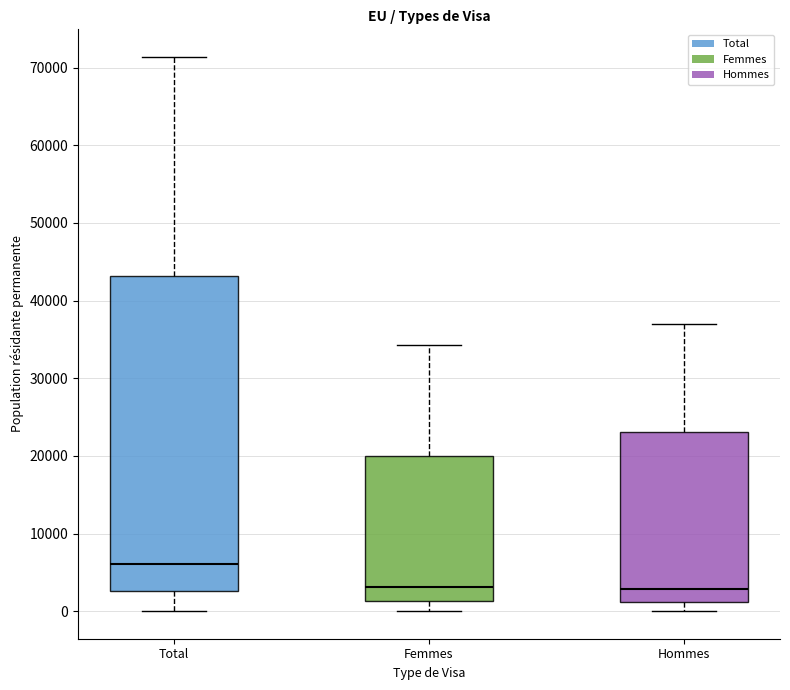

Reading left to right, transcribe this box plot: for each box, give where its median line is, the range the box spans, and where its two whiskers end, as read against the y-axis. The values are not printed on the chart, so give them approximately, as read against the axis.

Total: median 6000, box 3000 to 43000, whiskers 0 to 71000
Femmes: median 3000, box 1000 to 20000, whiskers 0 to 34000
Hommes: median 3000, box 1000 to 23000, whiskers 0 to 37000